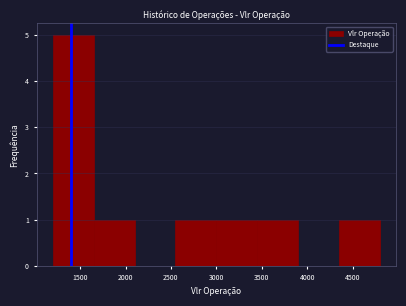

Reading left to right, transcribe this chart: for each bar, give the range it covers on the x-axis and its height. The values are not printed on the chart, so give them approximately, as read against the axis.

1200 to 1650: 5
1650 to 2100: 1
2100 to 2550: 0
2550 to 3000: 1
3000 to 3450: 1
3450 to 3900: 1
3900 to 4350: 0
4350 to 4800: 1